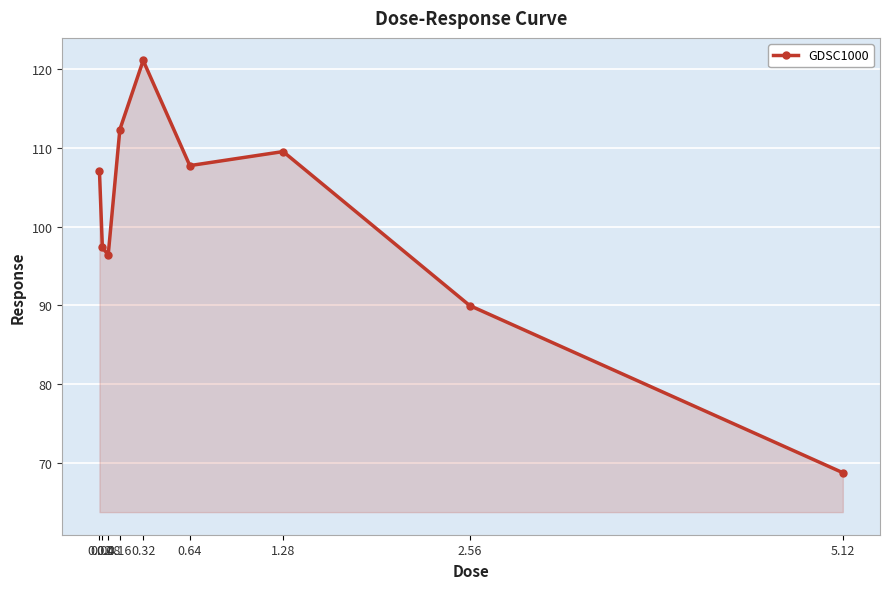

What is the difference between the second highest and minimum values?

43.5